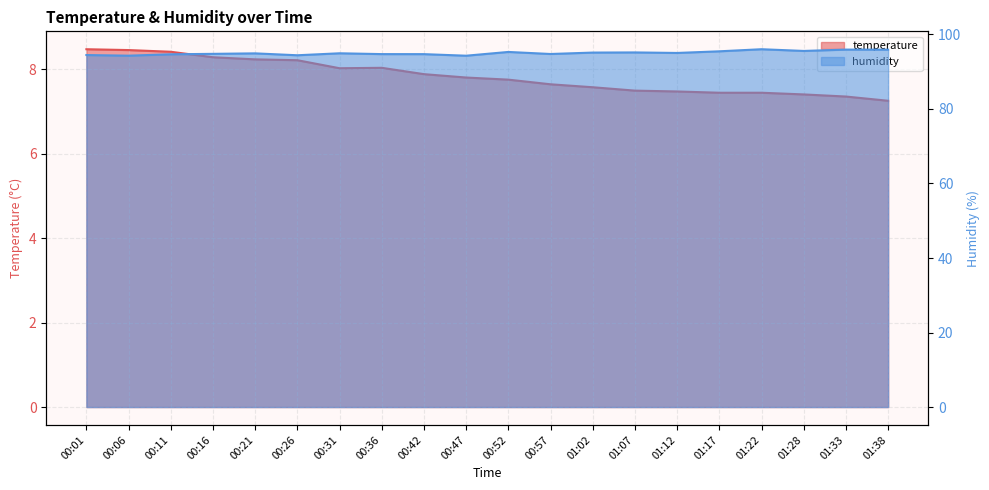

True or false: temperature and humidity cross at least once.

False